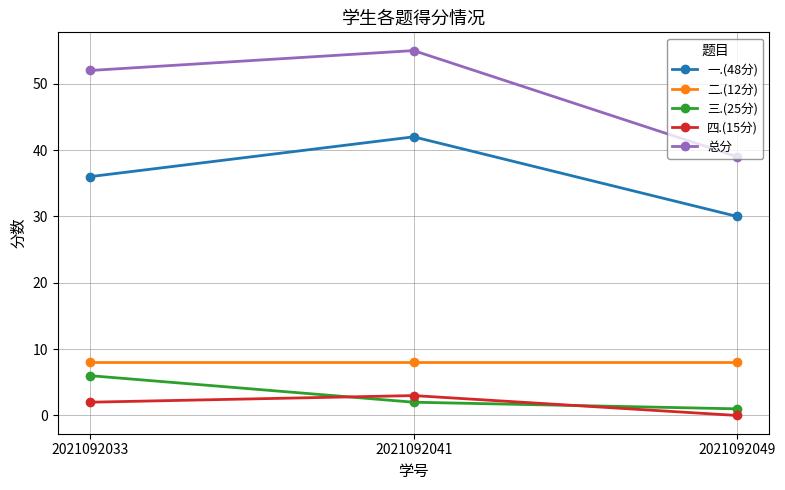

How many categories are shown in the chart?

3